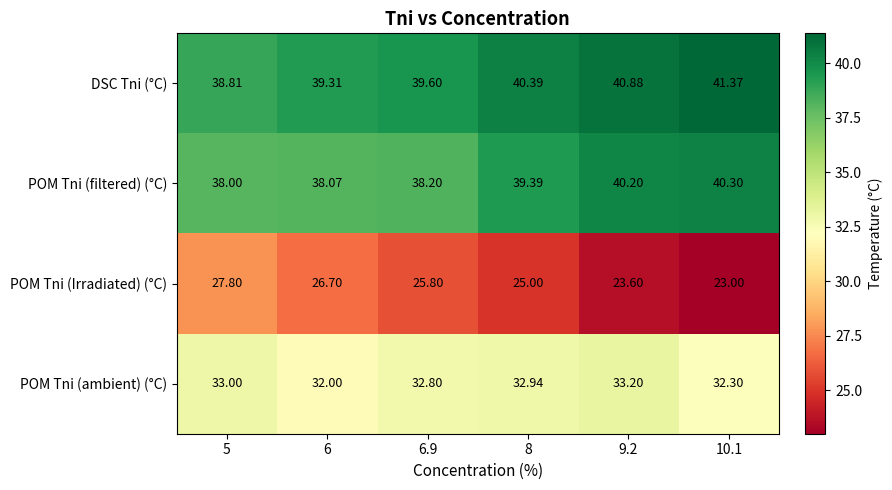

Which series has the widest spread of values?

POM Tni (Irradiated) (°C)